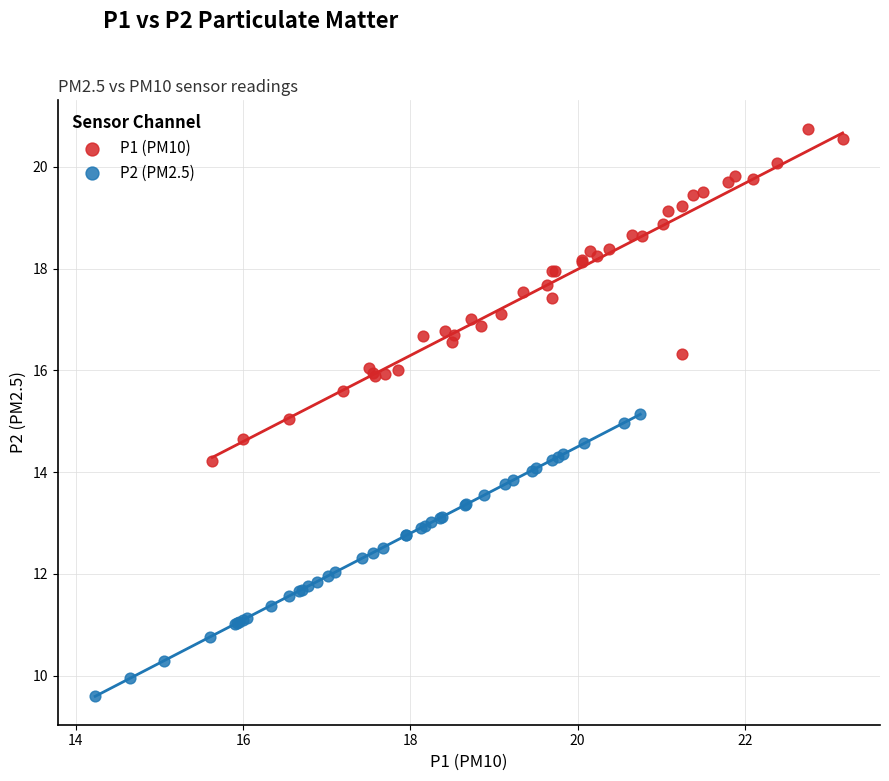

Which series has the largest Y range (max minus min)?

P1 (PM10)